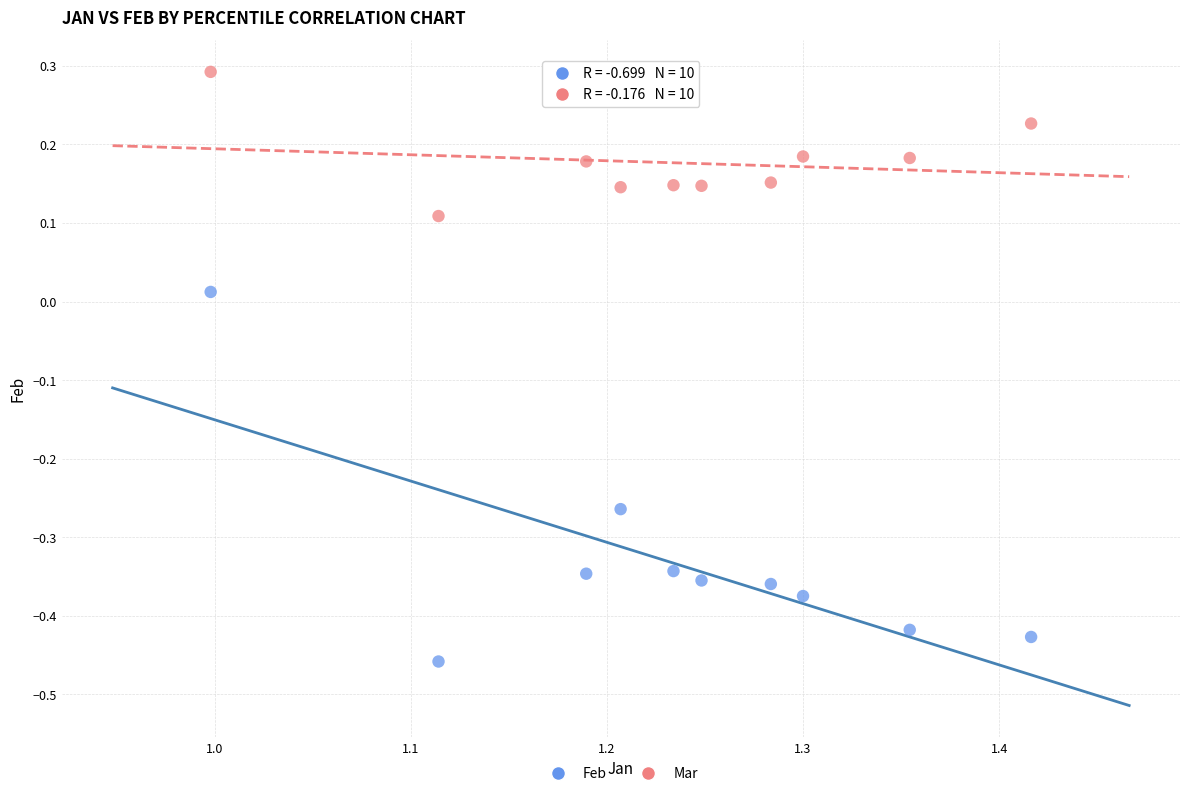

Which series reaches the maximum Y coordinate?

Mar